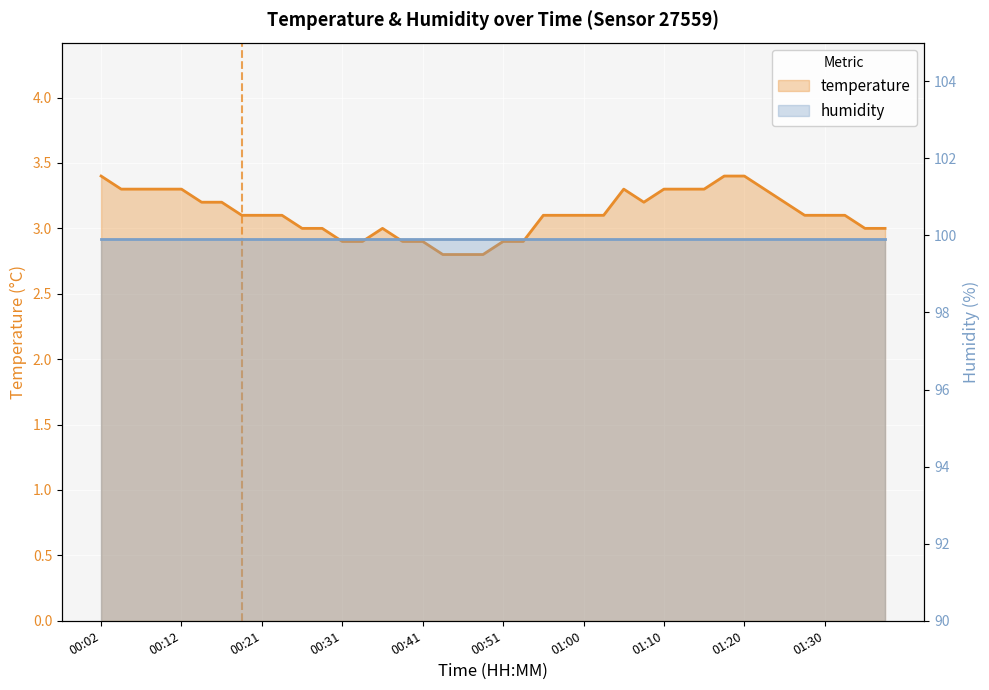

True or false: there are more than 2 points higher than both neighbors.

False